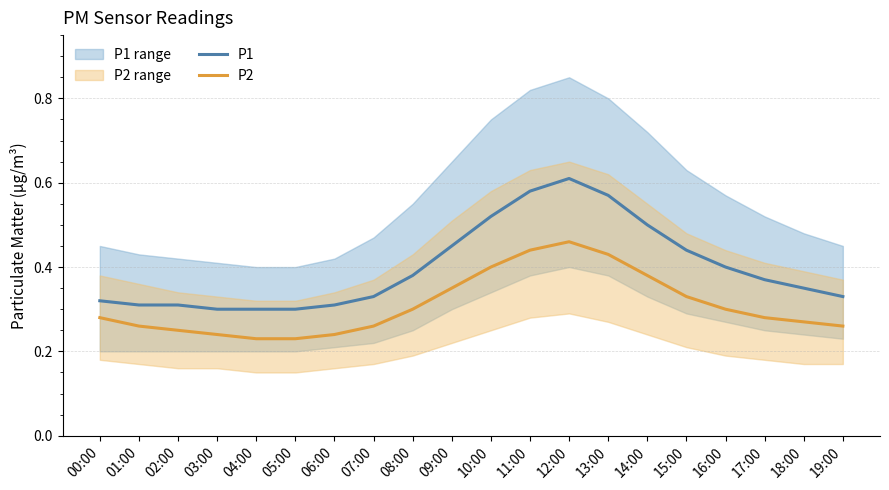

Rank the series by their maximum value, from lowest to highest.

P2, P1